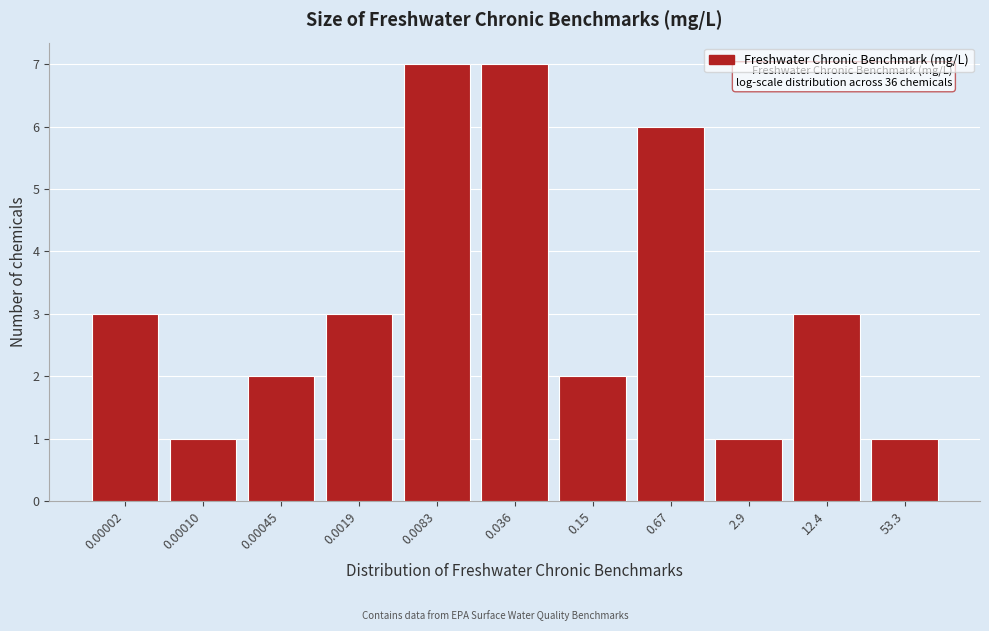

Reading left to right, extract all data points from this chart.

0.00002=3	0.00010=1	0.00045=2	0.0019=3	0.0083=7	0.036=7	0.15=2	0.67=6	2.9=1	12.4=3	53.3=1